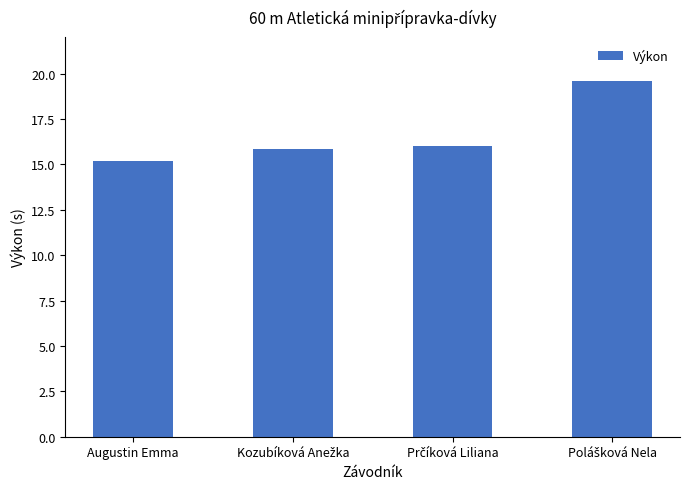

What is the greatest value displayed?

19.6